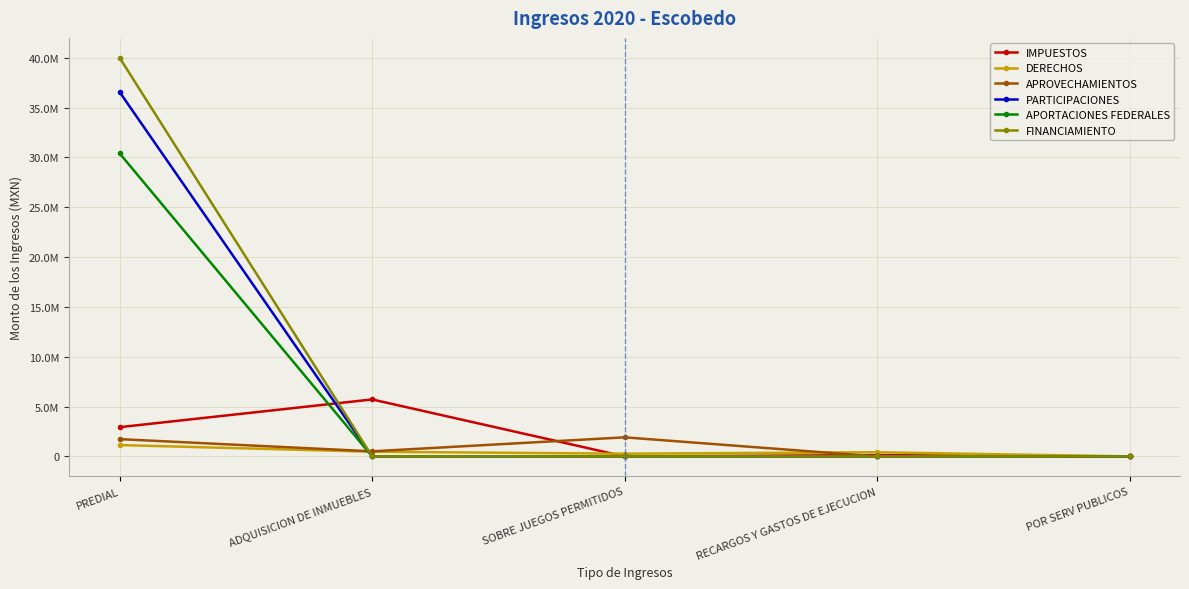

At which label does DERECHOS reach its minimum?

POR SERV PUBLICOS